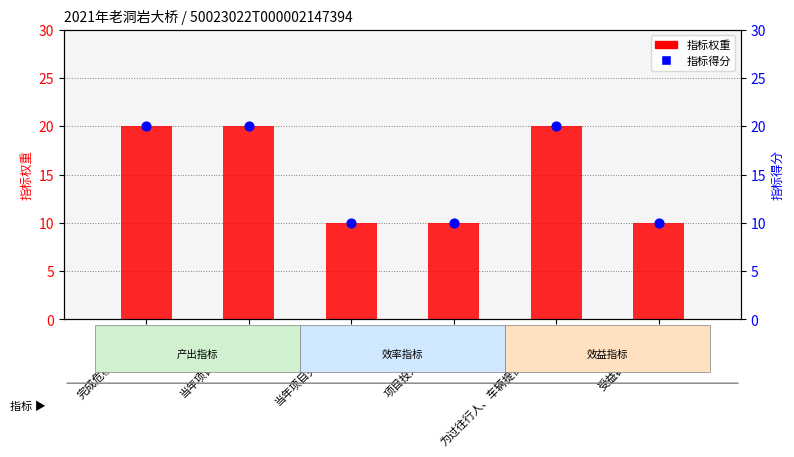

At which category is the sum across all series the highest?

完成危桥改造数量